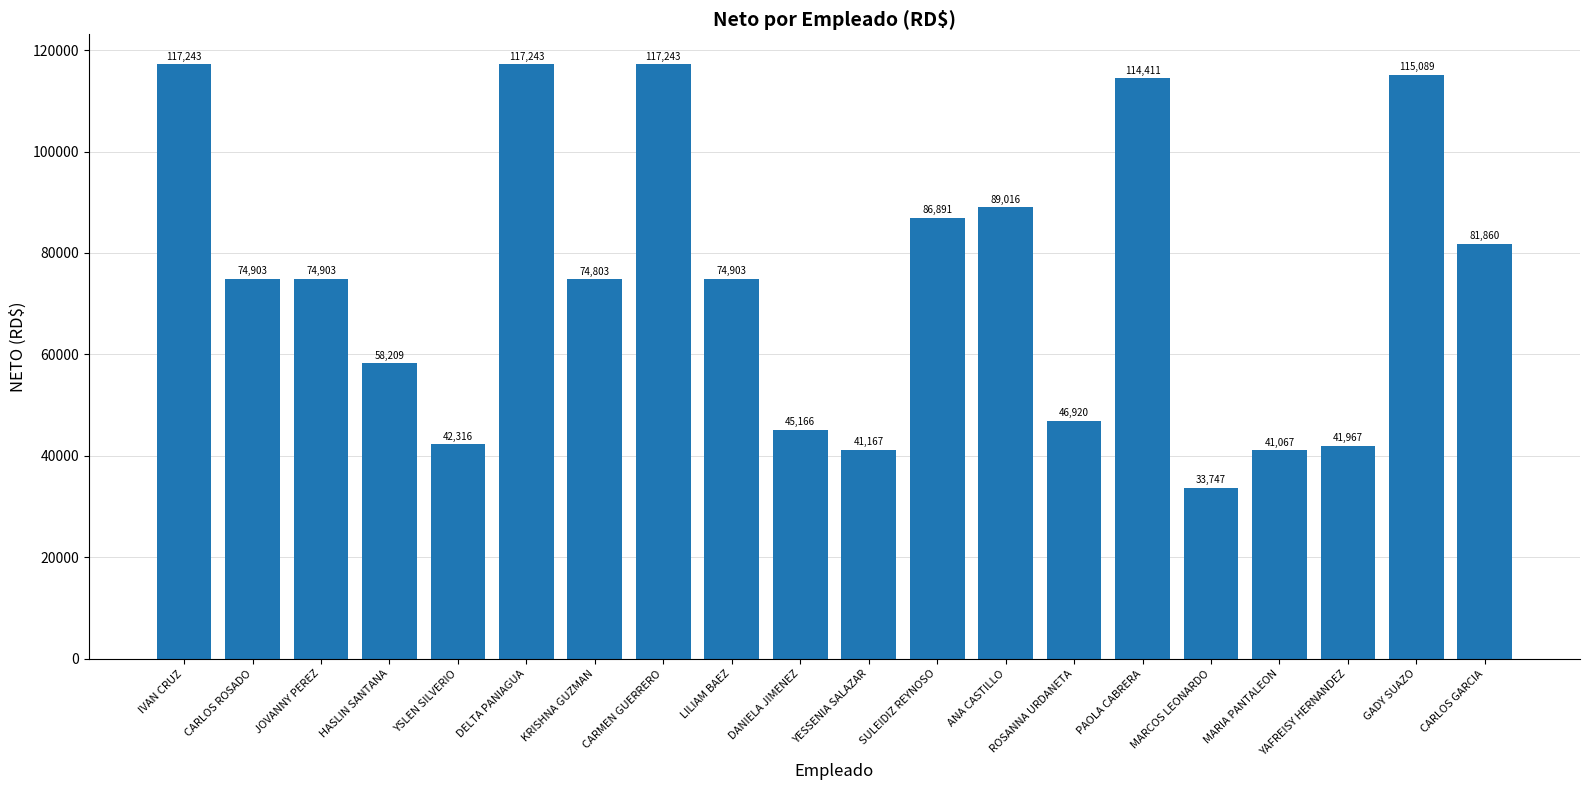

What is the minimum value shown in the chart?

33747.4